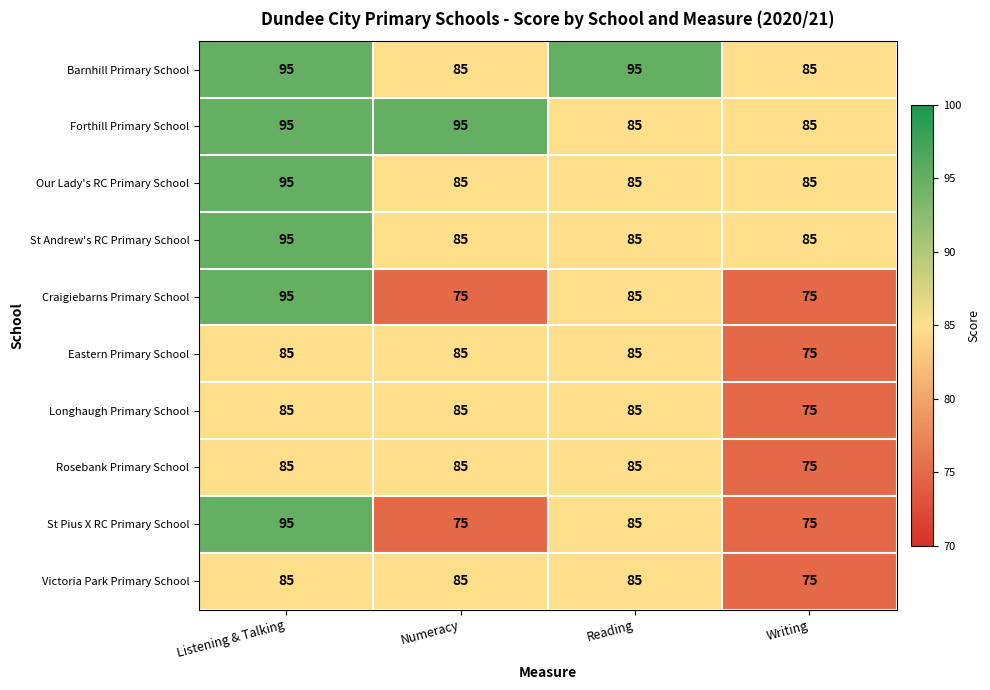

What is the difference between the second highest and minimum values in the Victoria Park Primary School series?

10